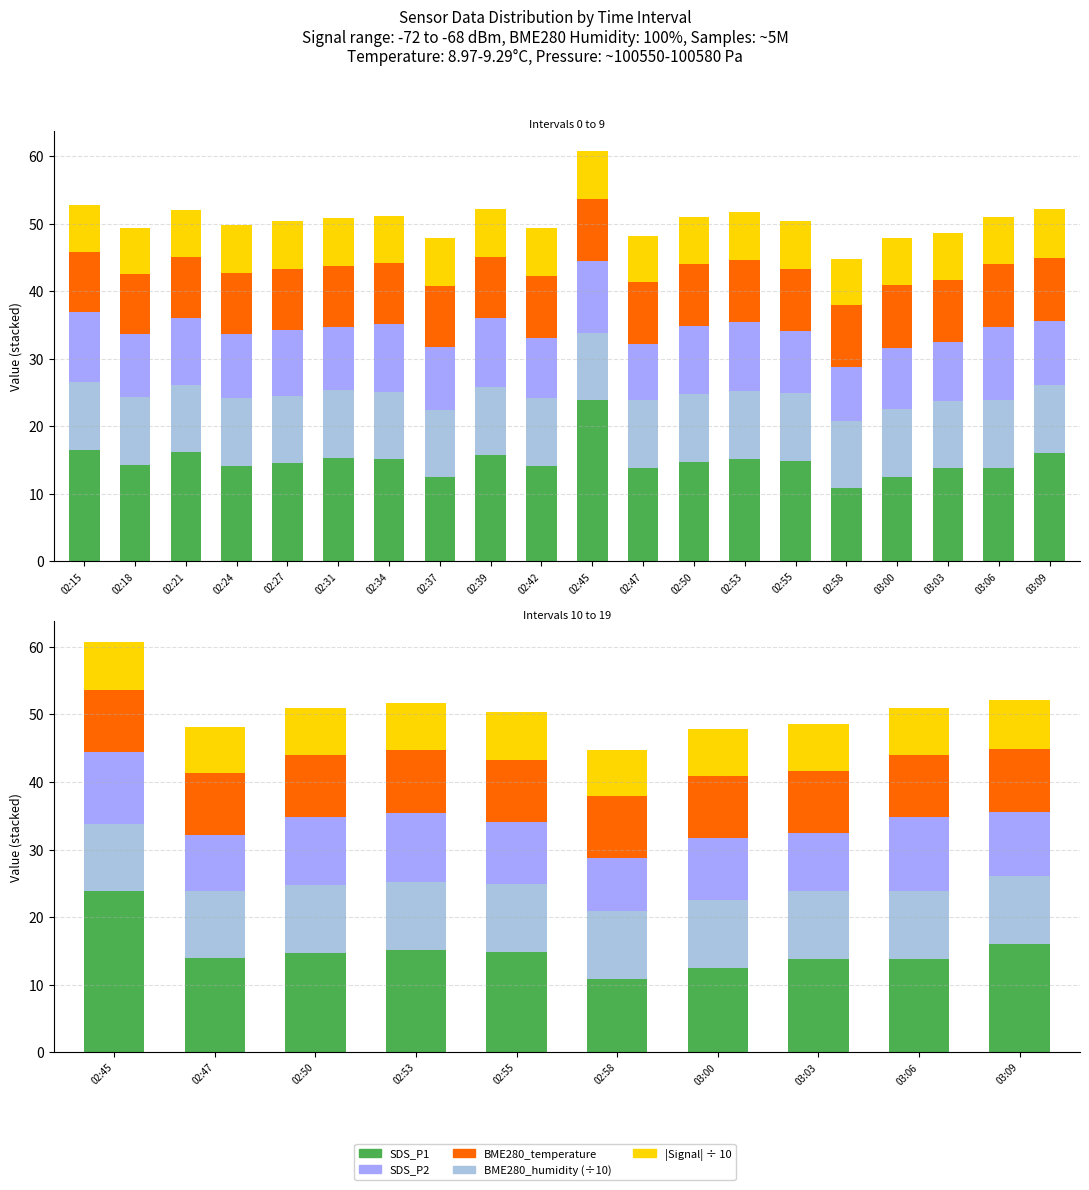

What is the sum of all SDS_P1 values?

149.6